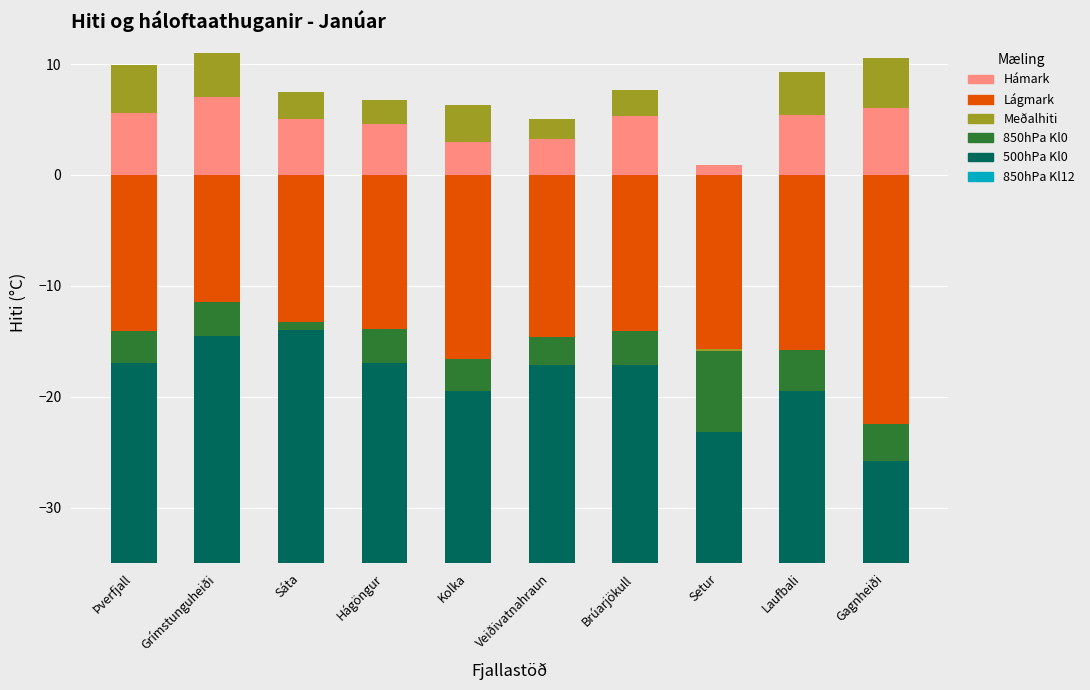

How many bars are there in total?

60